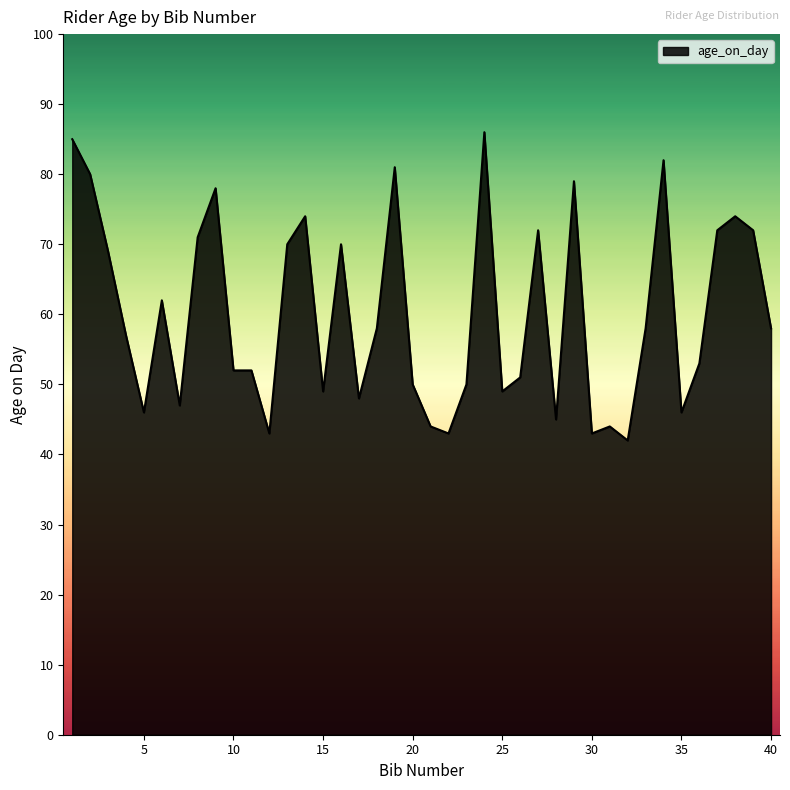

What is the difference between the maximum and minimum values?

44